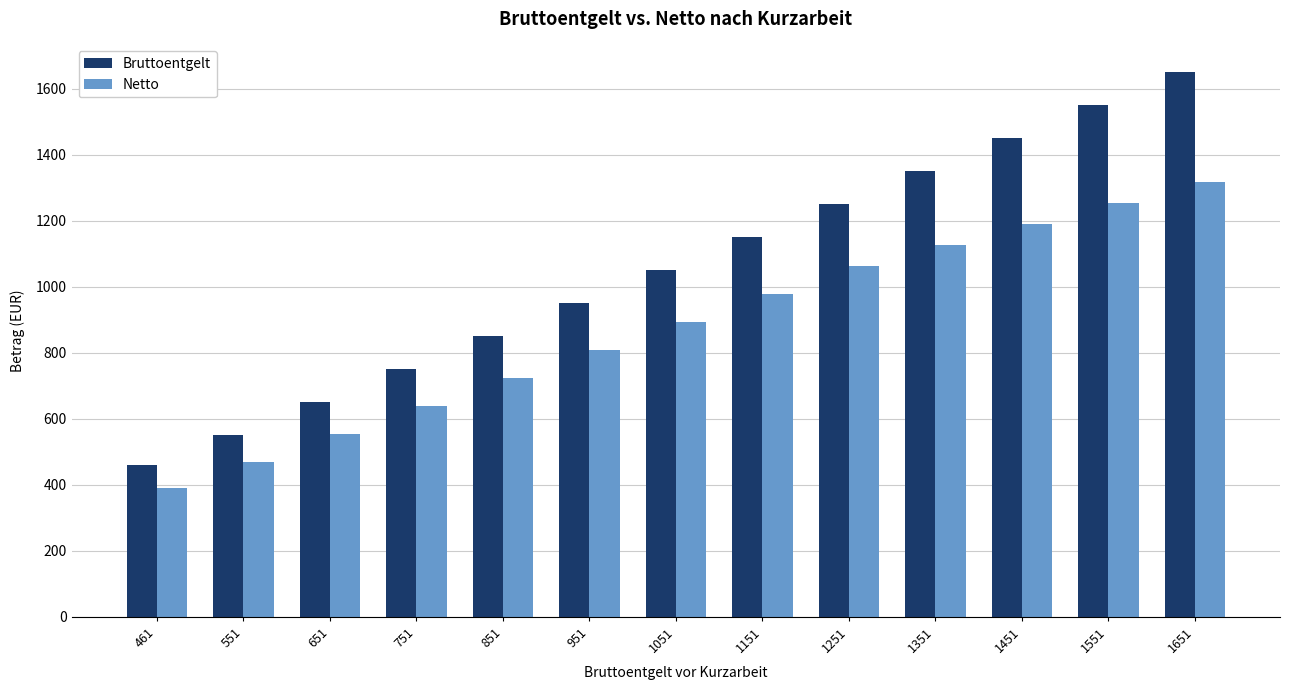

The Netto series shows 624.2 at 1251. True or false?

False